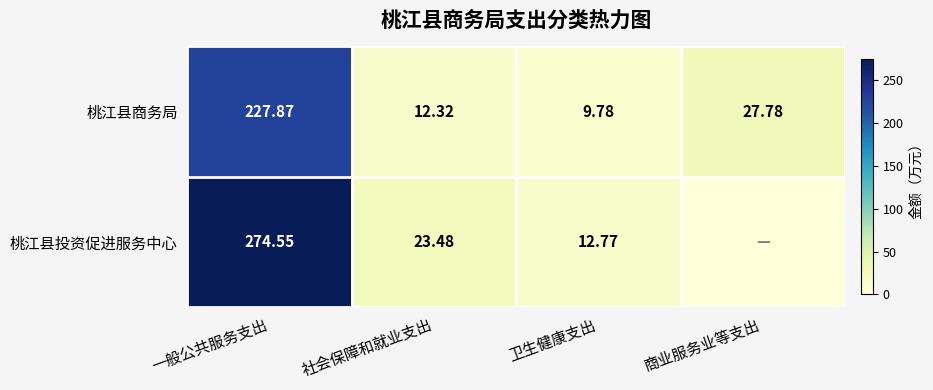

At which label does 桃江县商务局 reach its minimum?

卫生健康支出